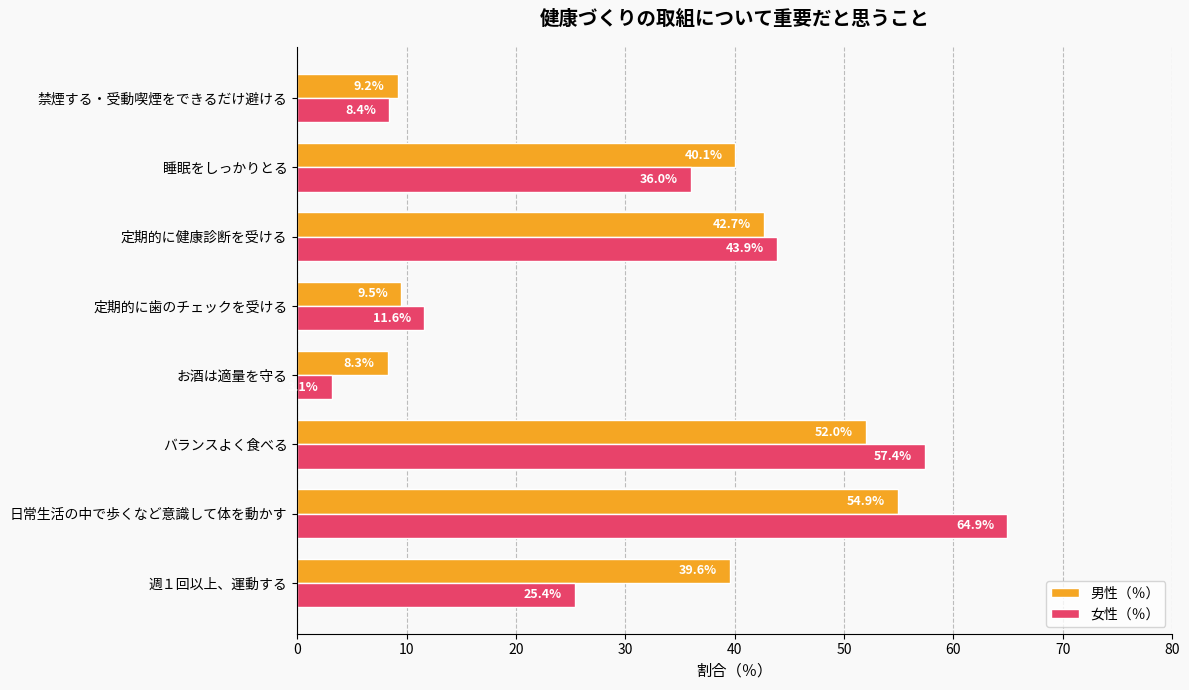

At how many categories does at least one series exceed 61?

1